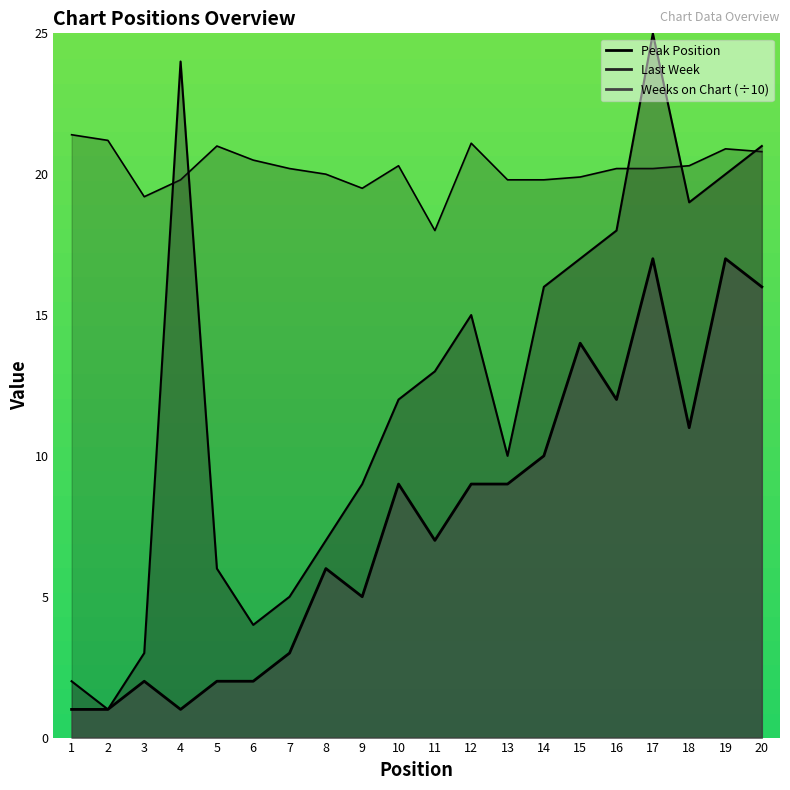

Rank the series by their maximum value, from highest to lowest.

Last Week, Weeks on Chart, Peak Position